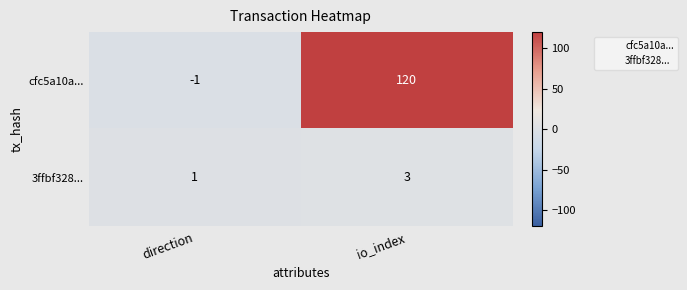

How many distinct data groups are displayed?

2